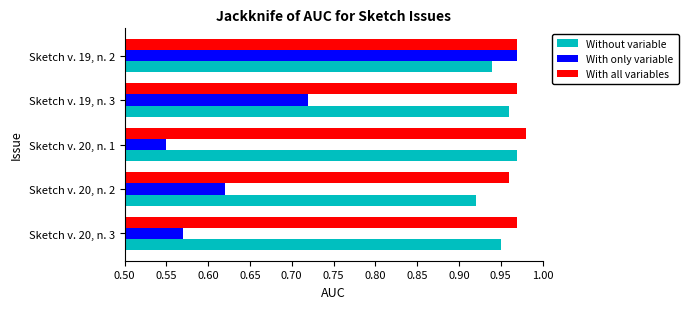

Is it true that With only variable equals 1.0 at Sketch v. 19, n. 3?

False